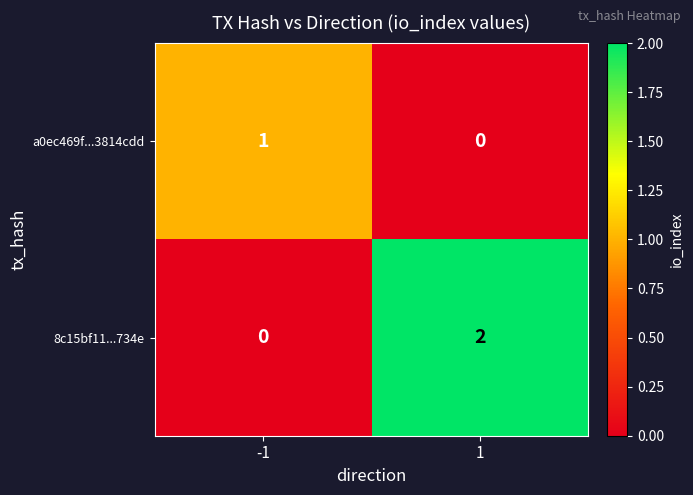

Reading right to left, extract all data points from this chart.

a0ec469f...3814cdd: 0	1
8c15bf11...734e: 2	0